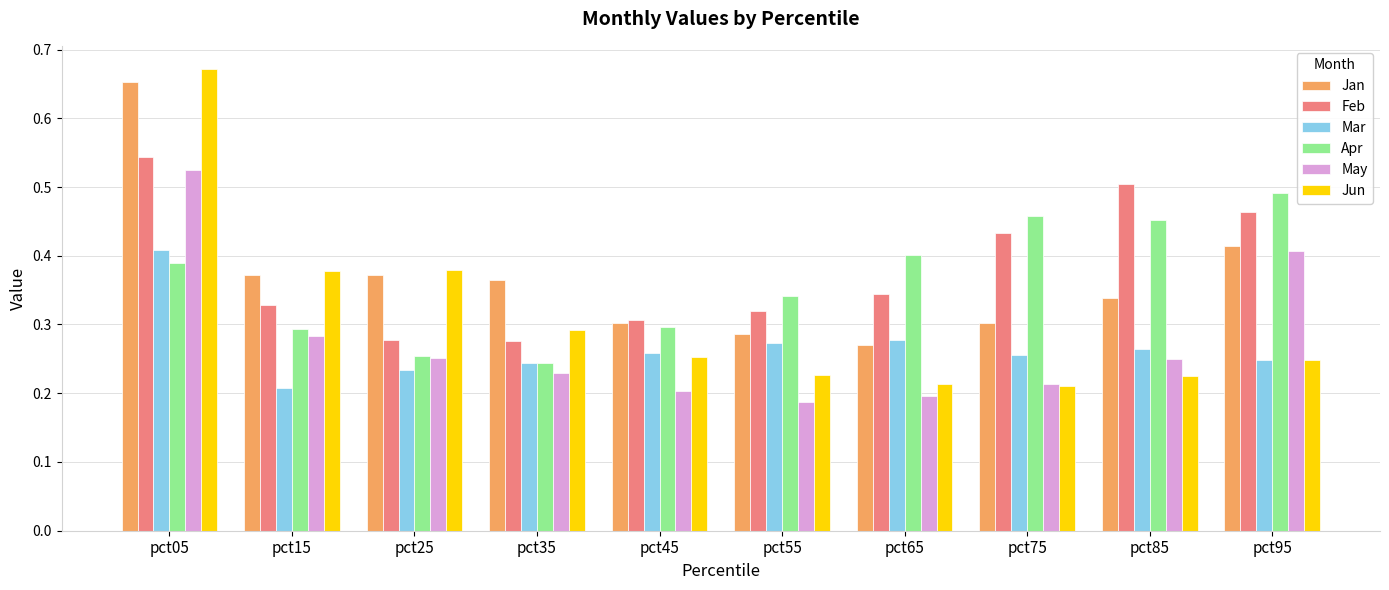

The value of Jun at pct85 is 0.4. True or false?

False